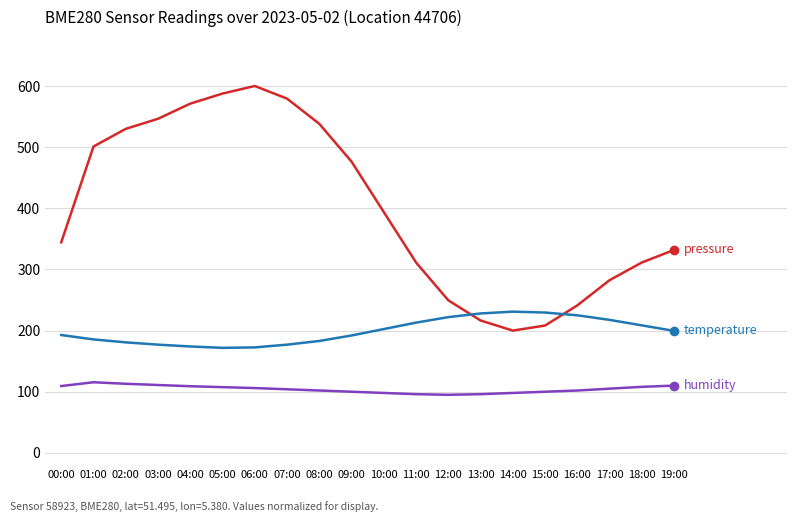

What is the greatest value displayed?

600.0